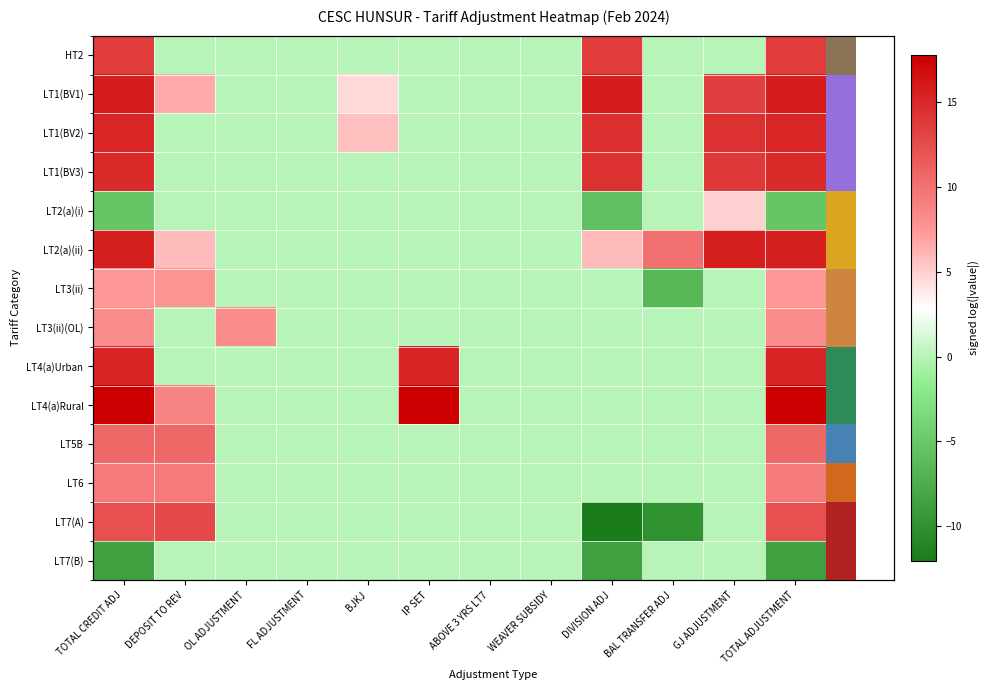

What is the greatest value displayed?

17.8